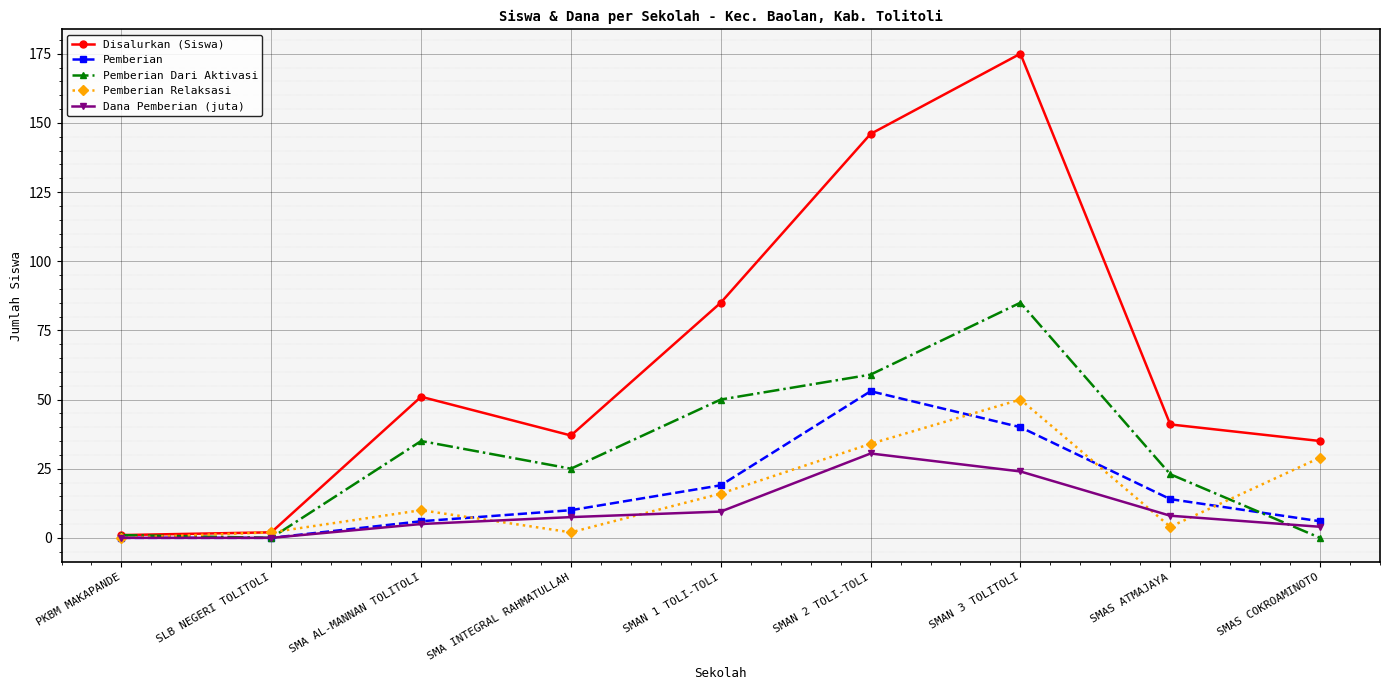

How many lines are shown in the chart?

5